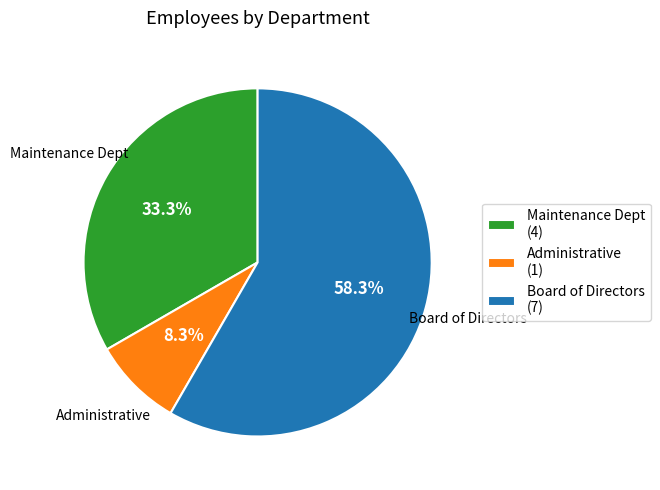

Does Administrative account for over 50% of the chart?

No